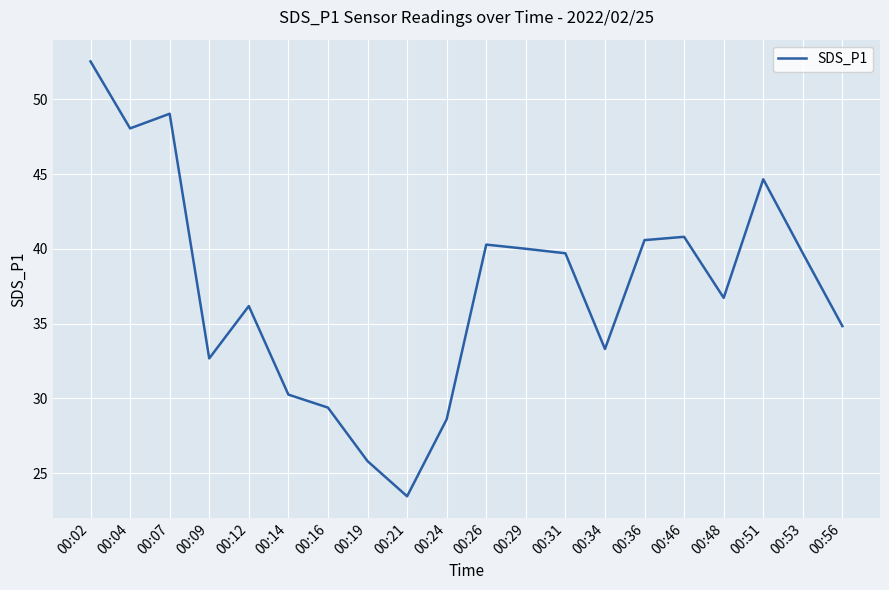

What is the difference between the maximum and minimum values?

29.1